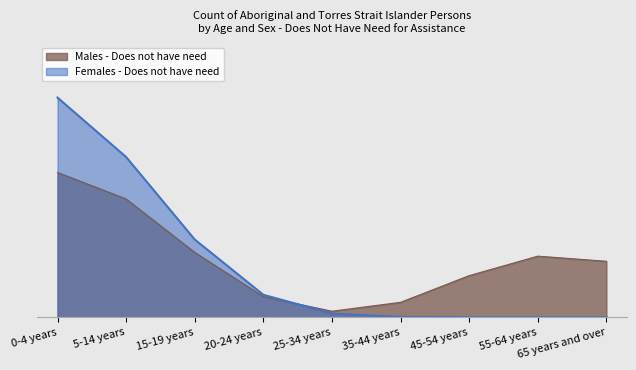

What position from the right is 45-54 years?

3